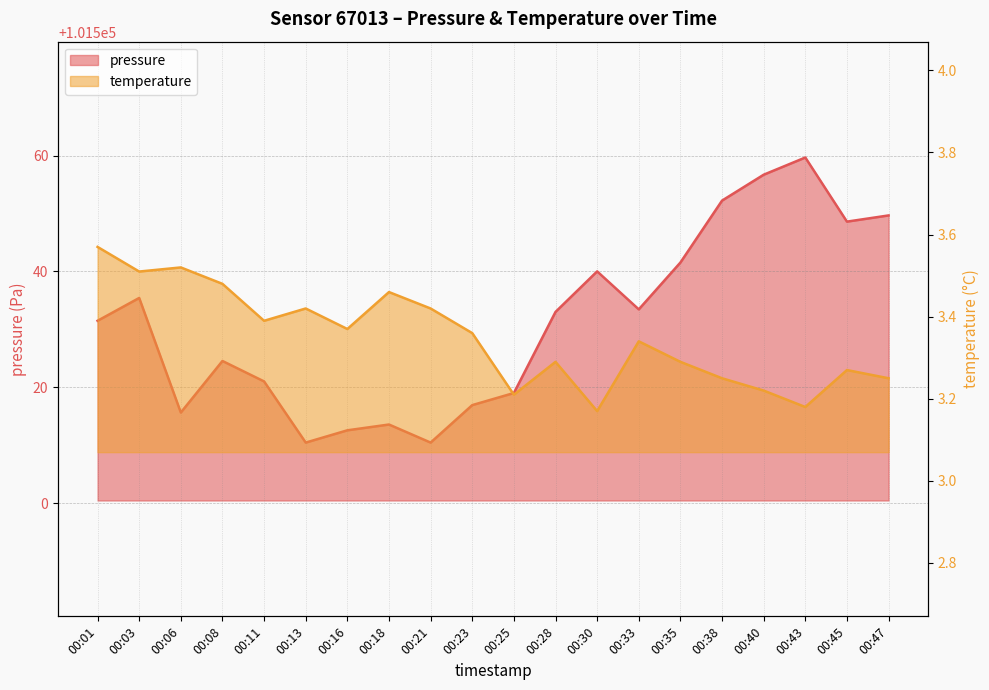

What is the highest value of the temperature series?

3.6